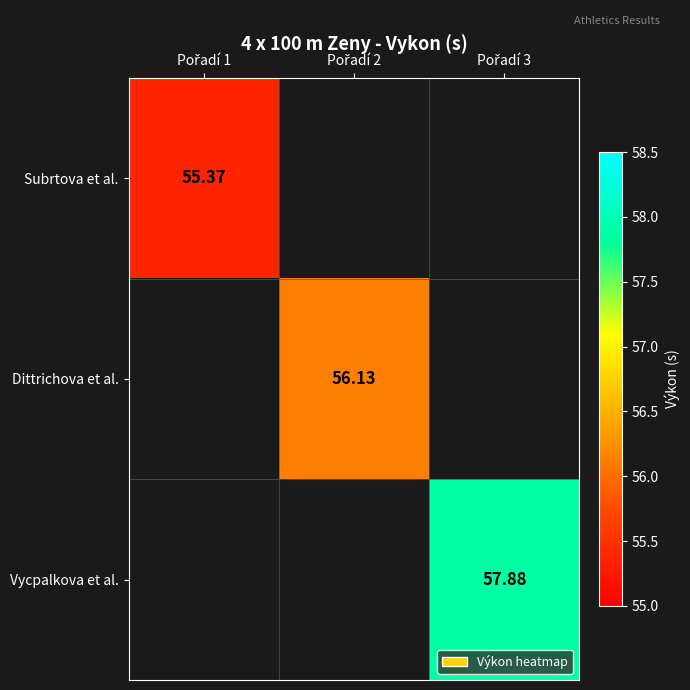

True or false: Vycpalkova et al. has a value of 92.6 at Pořadí 3.

False